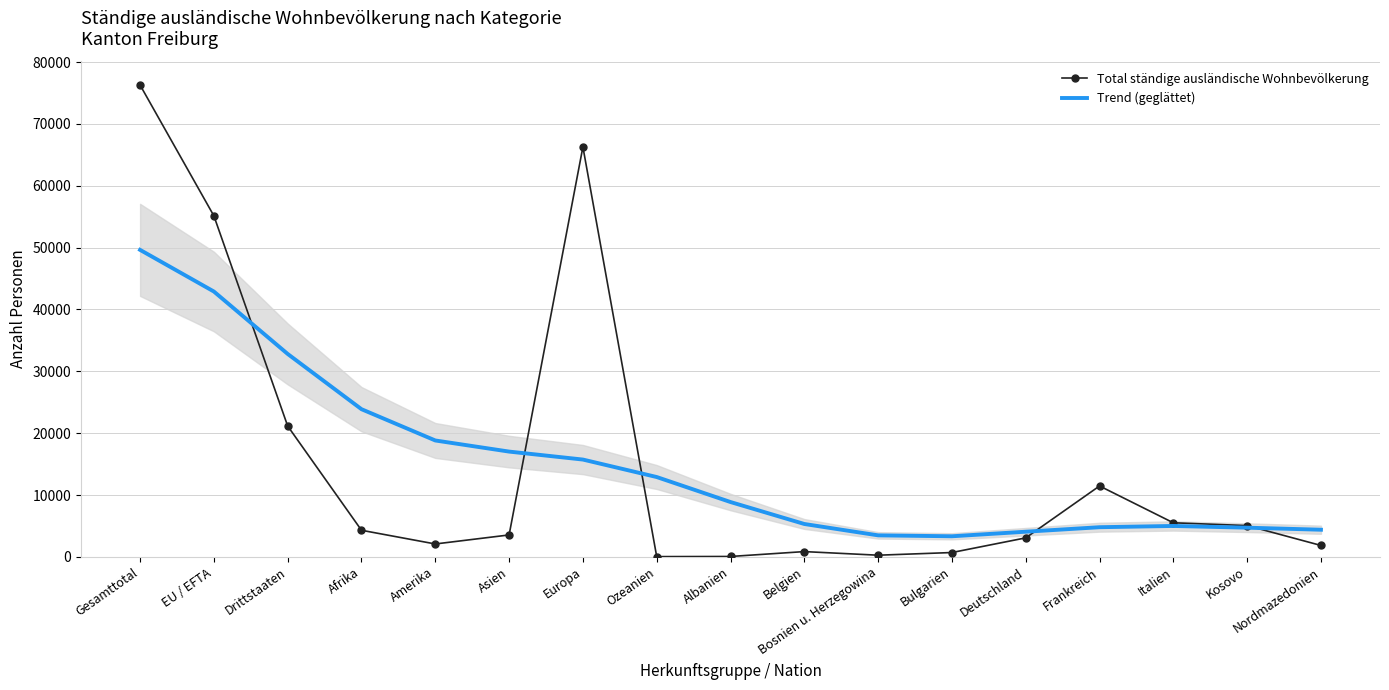

What is the sum of the Trend (geglättet) values at Bulgarien and Gesamttotal?

52963.2